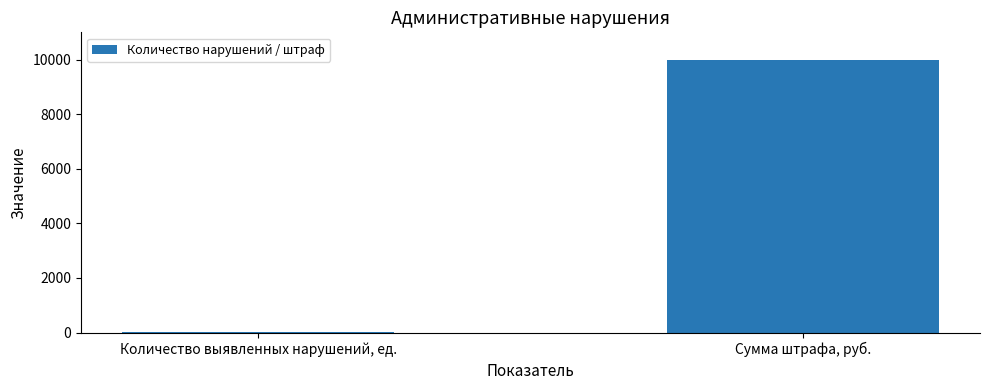

True or false: the data shows 3815 at Сумма штрафа, руб..

False